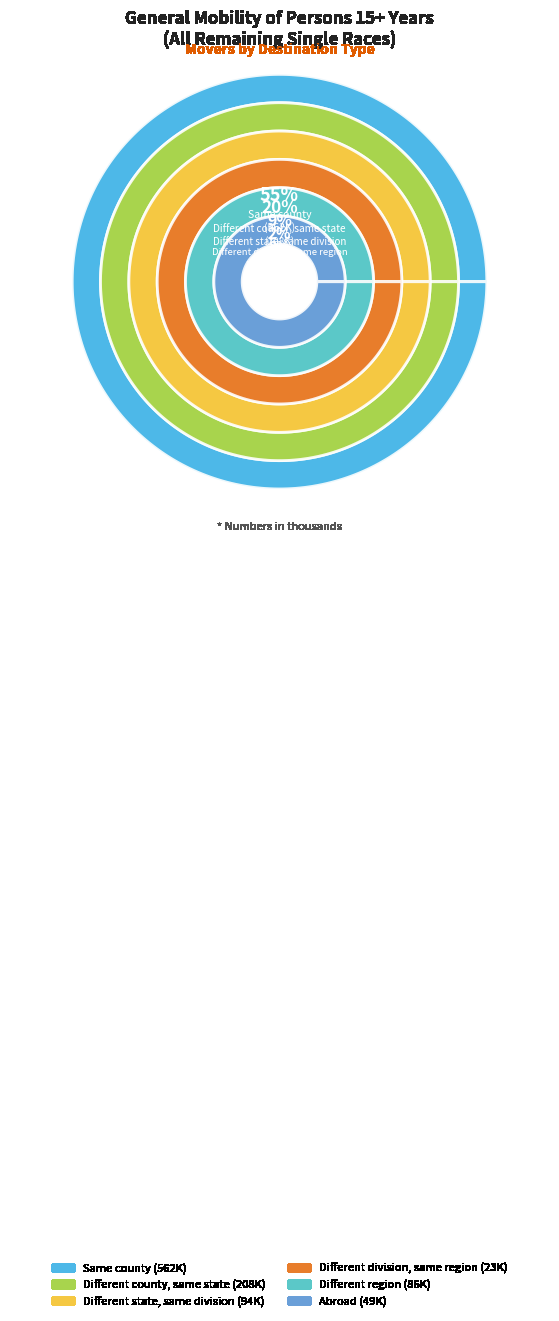

What percentage is the Same county slice, to the nearest percent?

55%